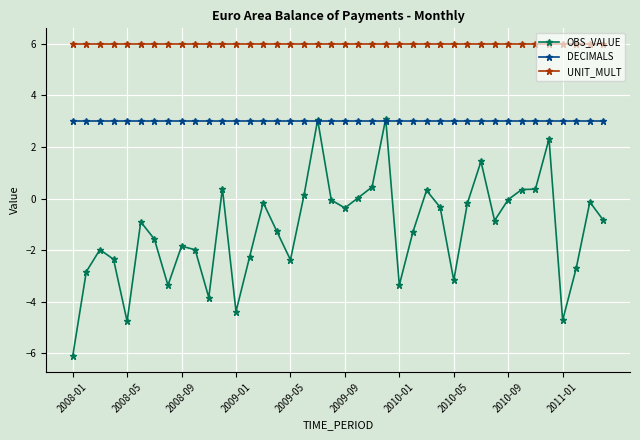

True or false: OBS_VALUE and UNIT_MULT cross at least once.

False